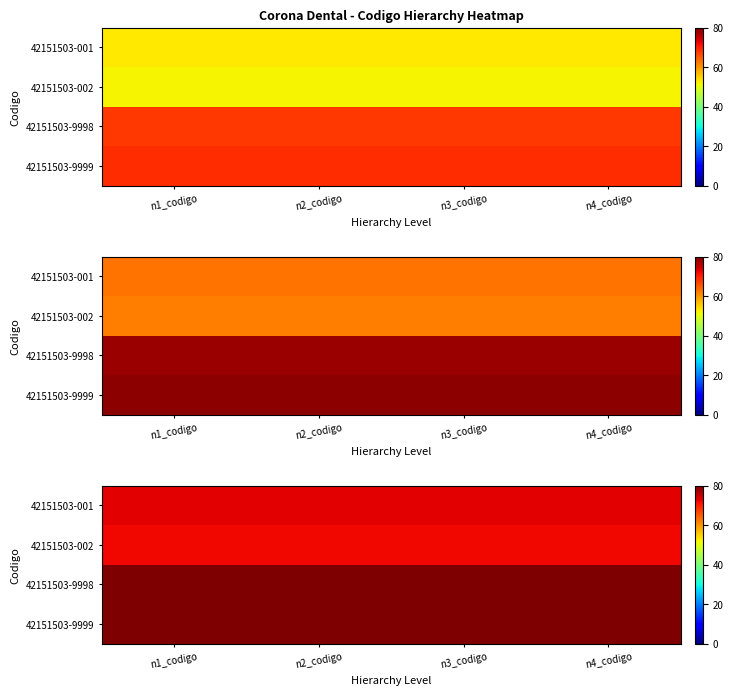

The 42151503-9999 series shows 32 at n4_codigo. True or false?

False